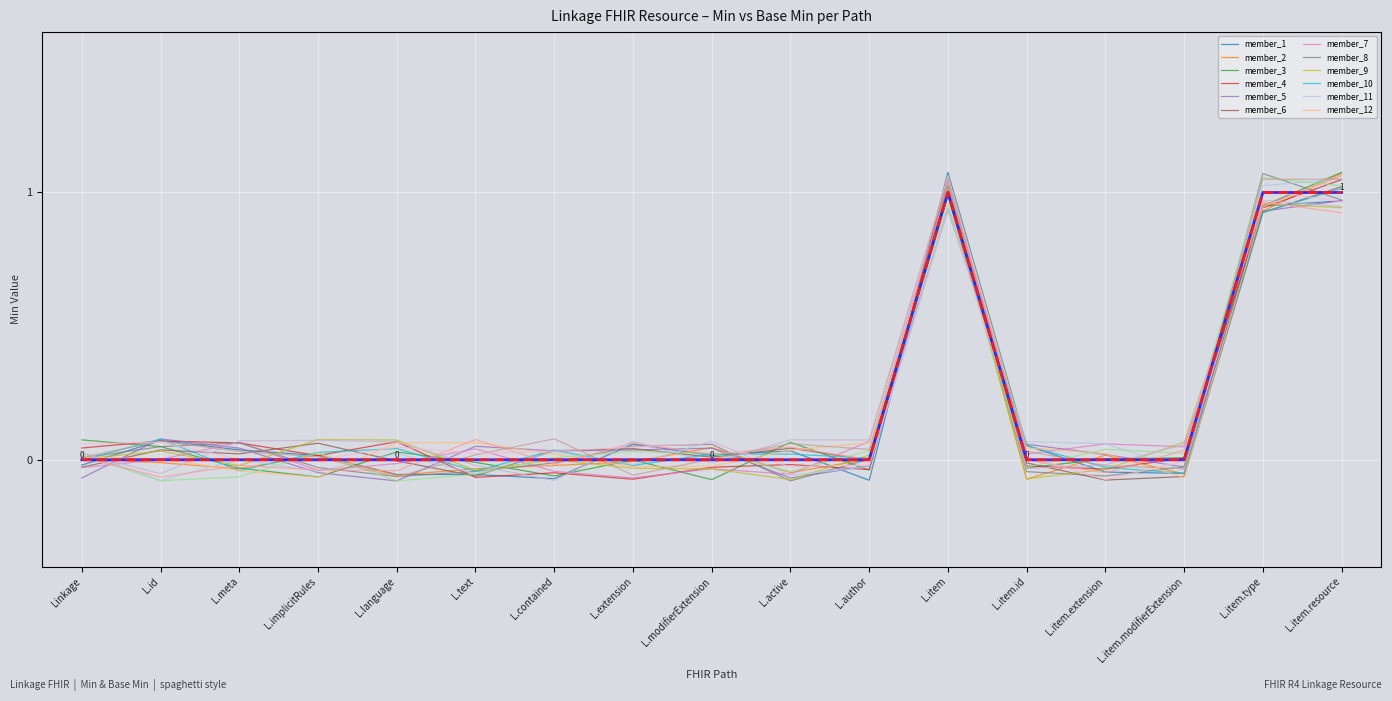

Which category has the lowest value across all series?

Linkage